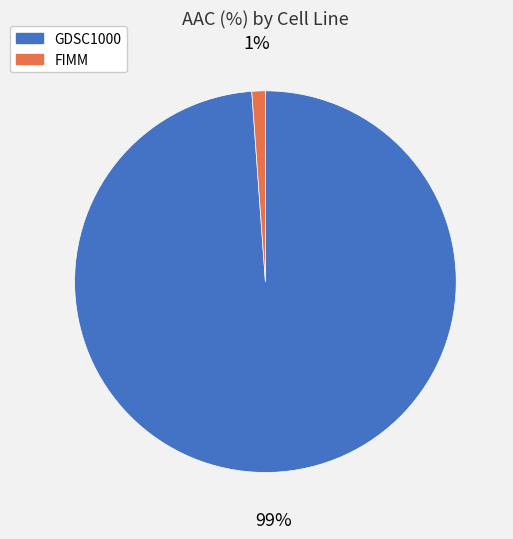

To the nearest percent, what is the difference between the largest and smallest slice percentages?

98%